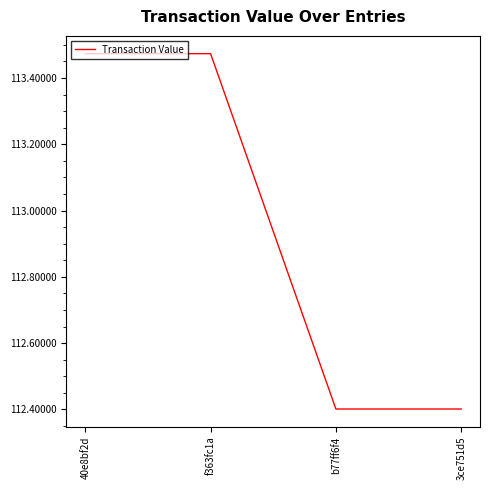

Which has a higher value, b77ff6f4 or 40e8bf2d?

40e8bf2d